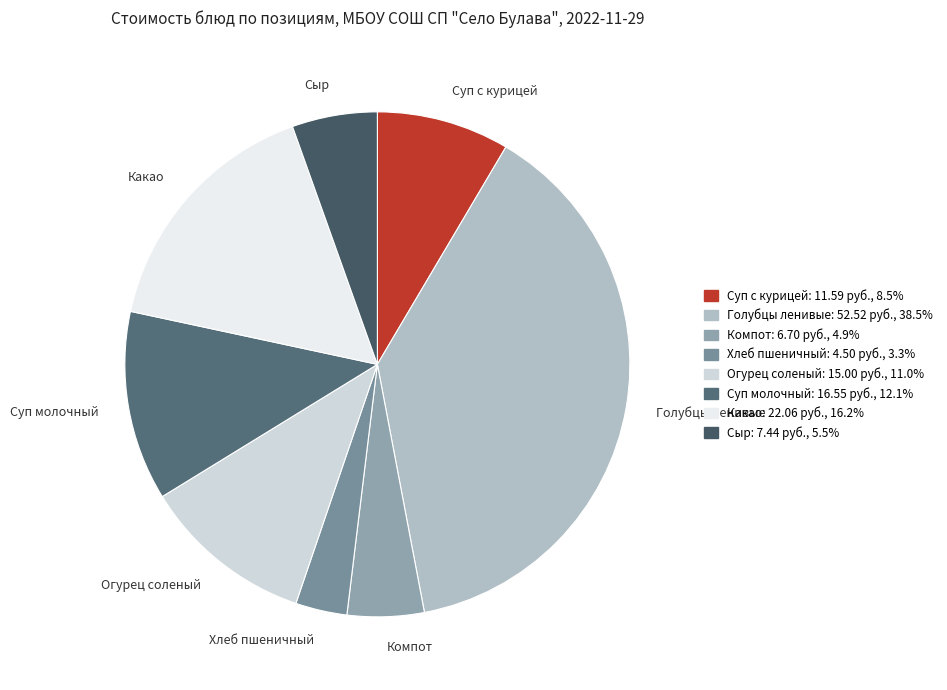

Rank the categories by value from highest to lowest.

Голубцы ленивые, Какао, Суп молочный, Огурец соленый, Суп с курицей, Сыр, Компот, Хлеб пшеничный